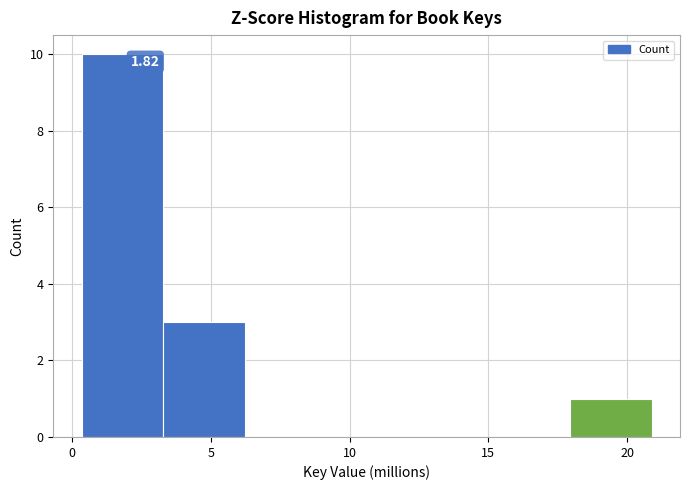

Which range on the x-axis has the tallest bar?

0.5 to 3.5